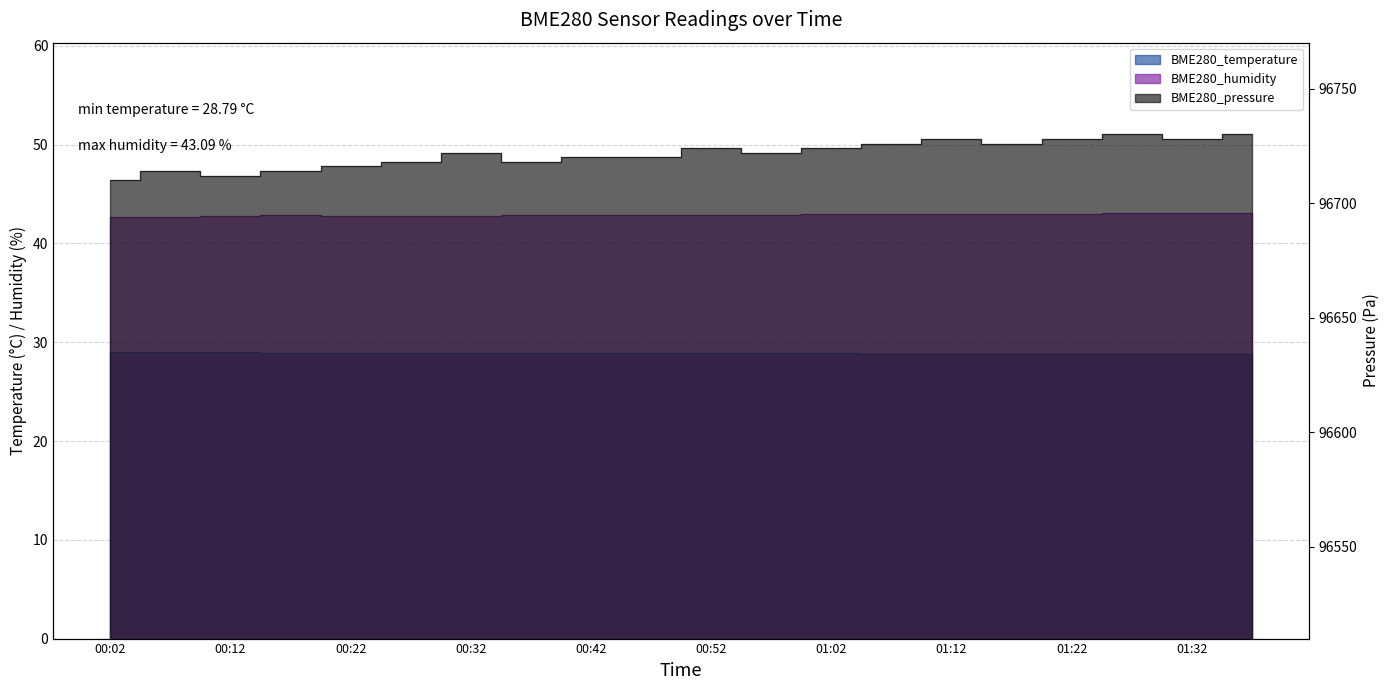

True or false: BME280_temperature and BME280_pressure intersect in this chart.

False